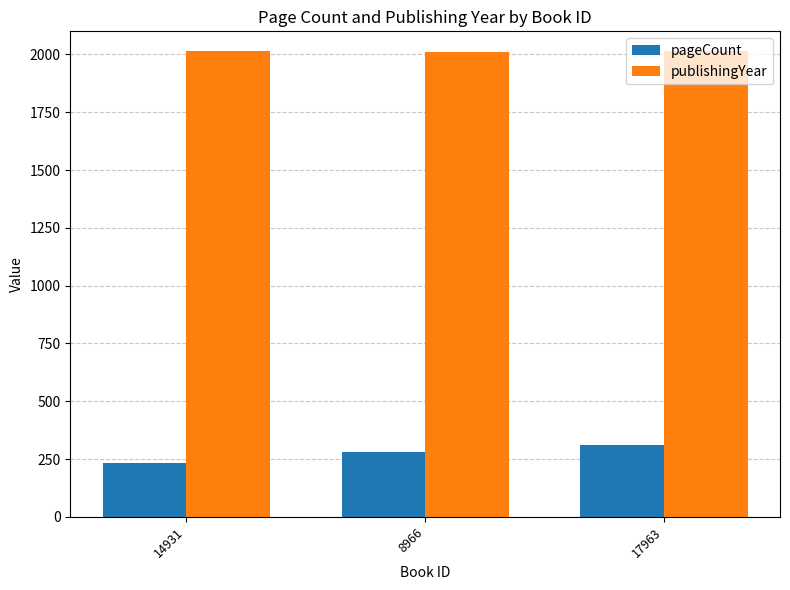

What is the label of the 3rd bar from the right?

14931